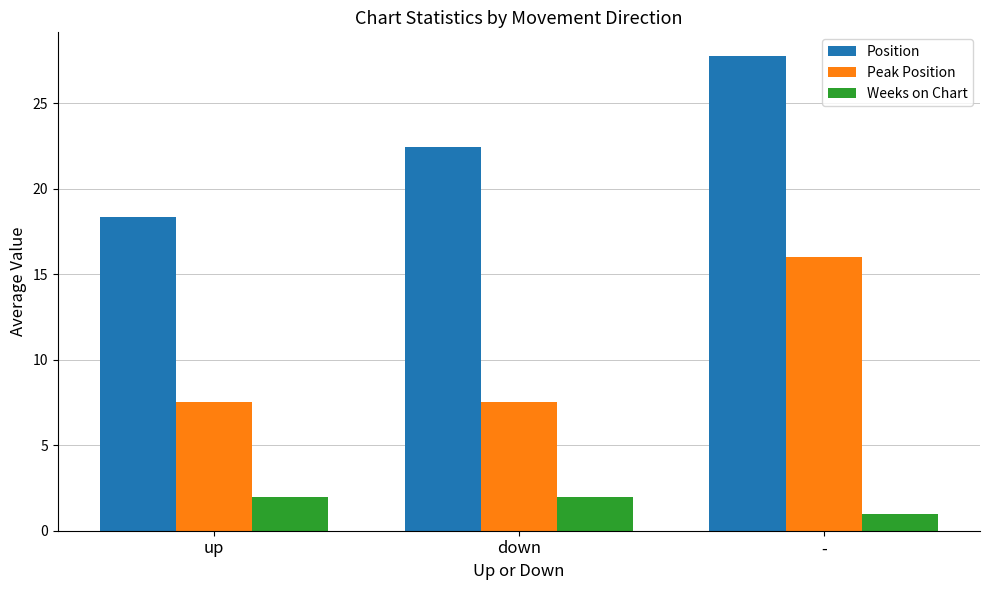

Read the Position value at up.

18.3